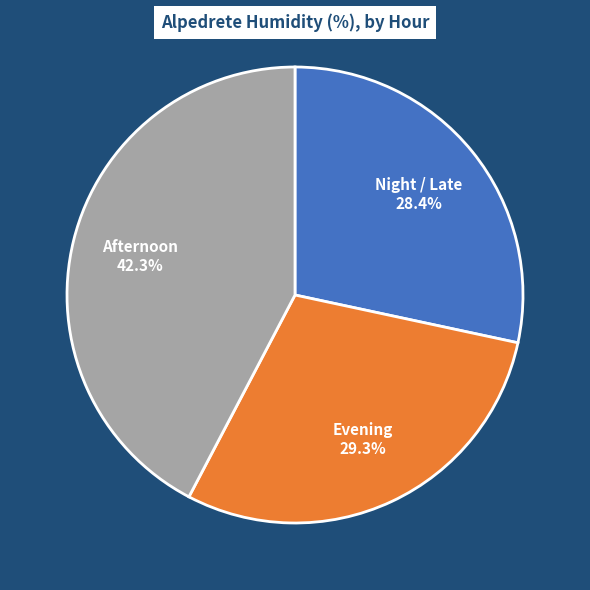

Is there a majority slice in this chart?

No